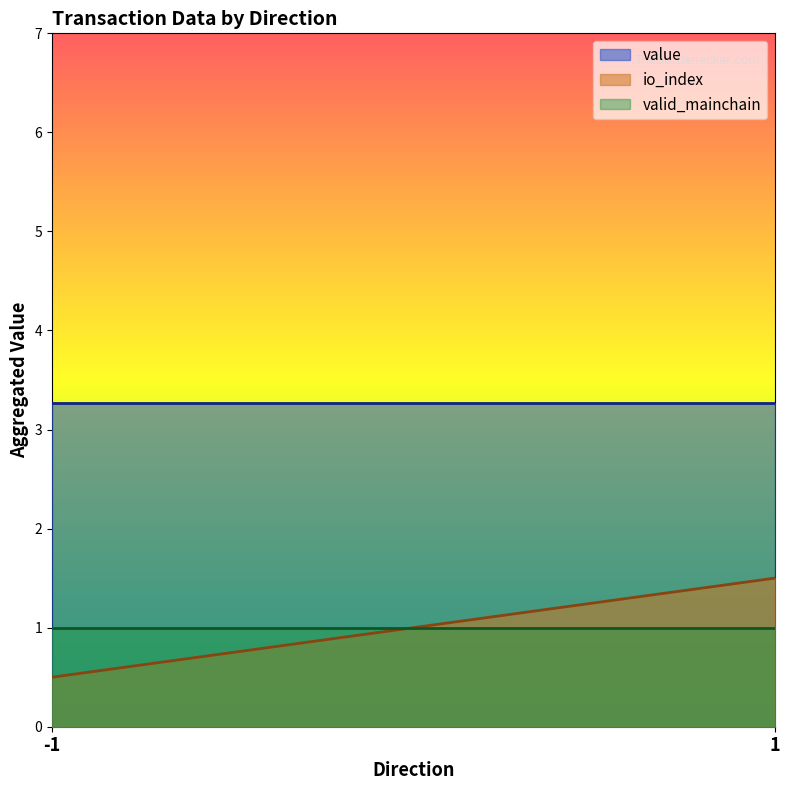

True or false: valid_mainchain has a value of 1.0 at -1.

True